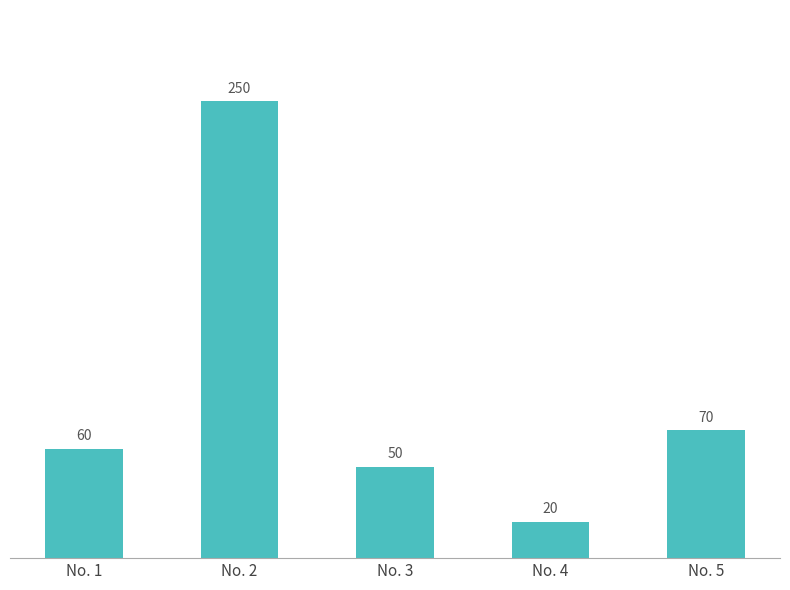

Rank the categories by value from highest to lowest.

No. 2, No. 5, No. 1, No. 3, No. 4